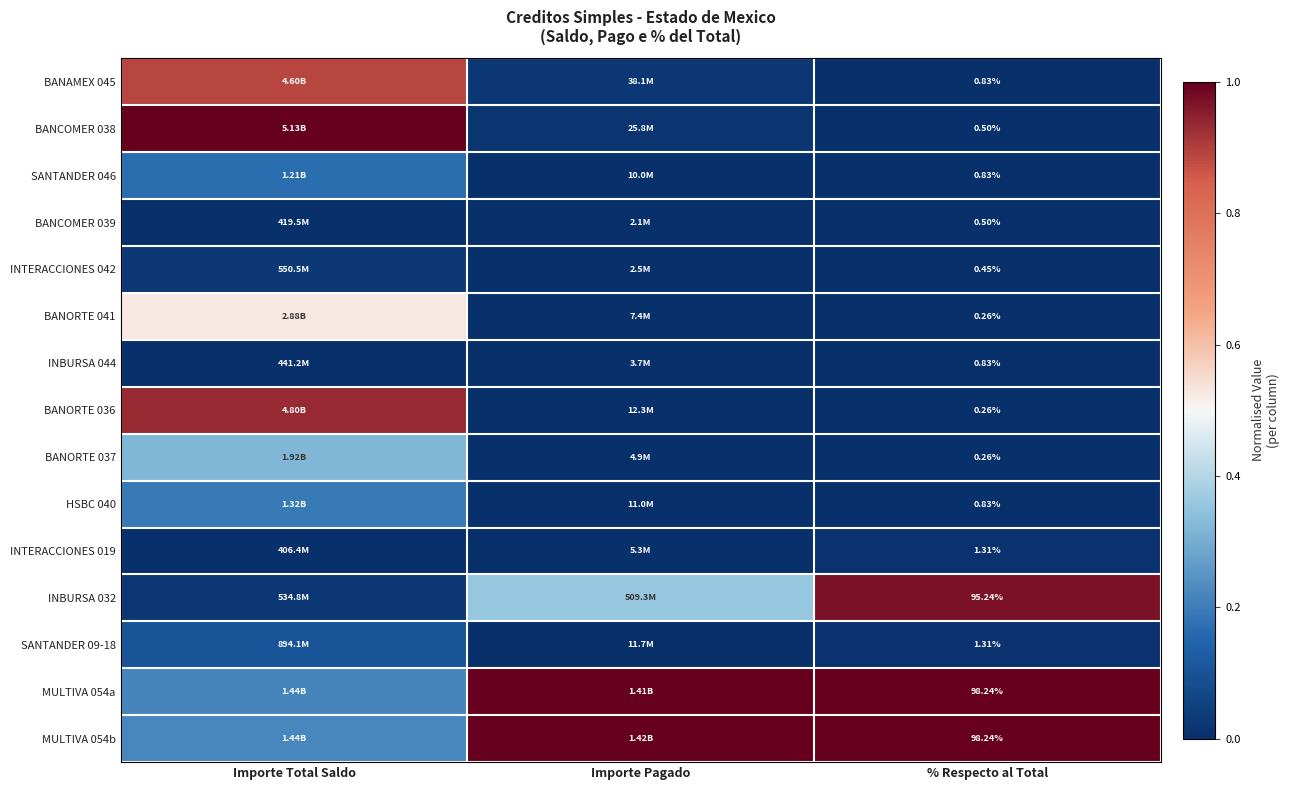

Where is INTERACCIONES 042 nearest to the value 0?

Importe Pagado